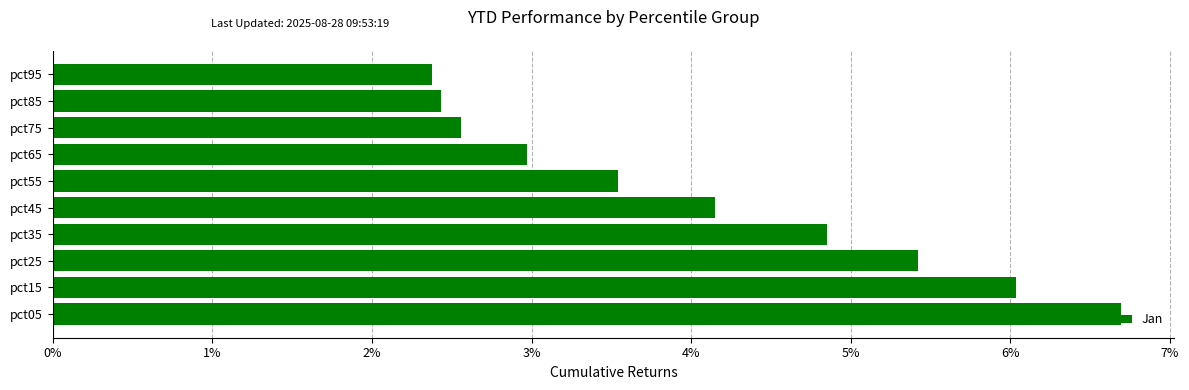

Which category has the highest value across all series?

pct05